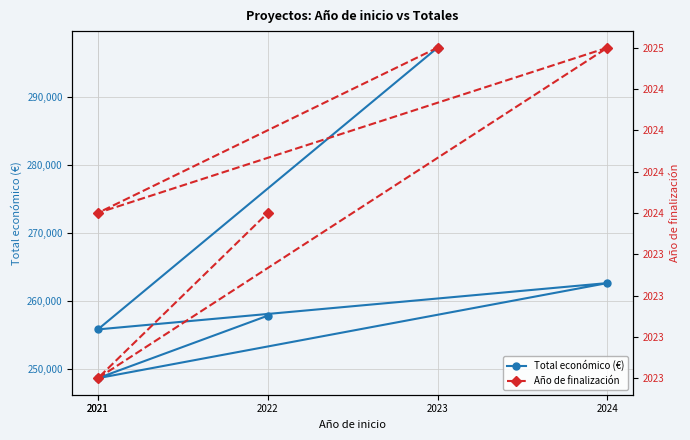

The Total económico (€) series shows 297186 at 2023. True or false?

True